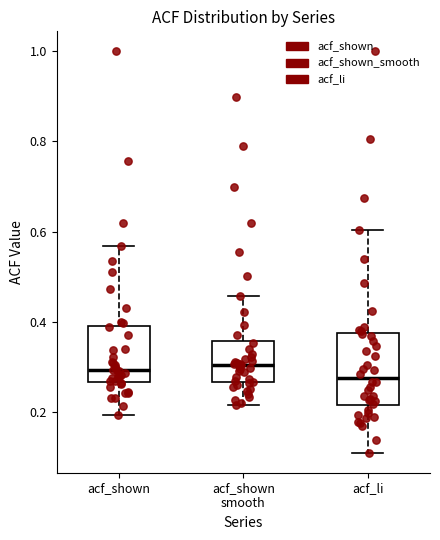

Where does the lower whisker of the box for acf_shown smooth end on the y-axis? The values are not printed on the chart, so give them approximately, as read against the axis.

0.22